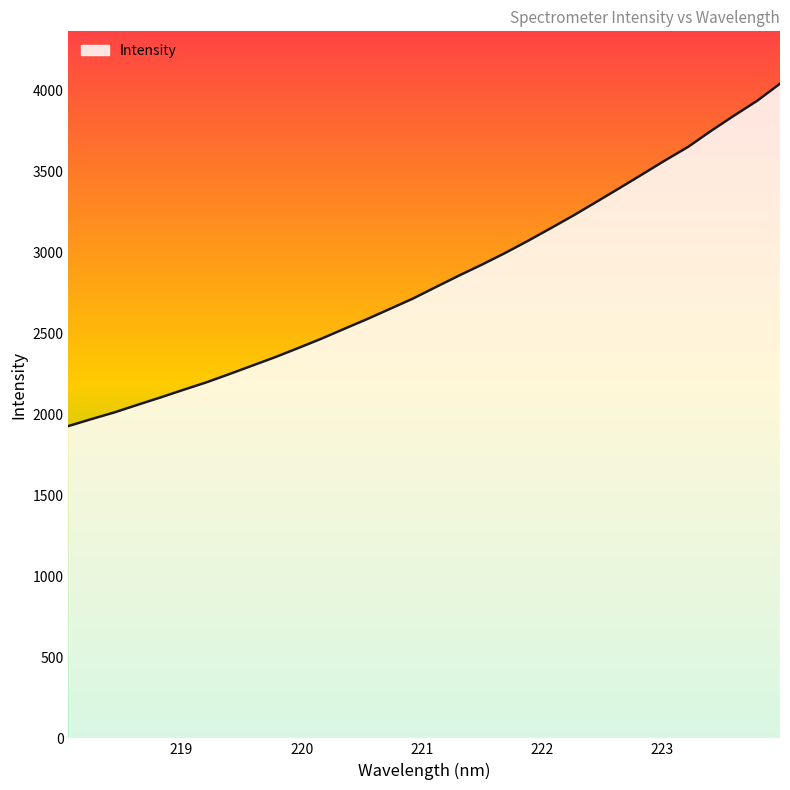

What is the difference between the maximum and minimum values?

2113.3